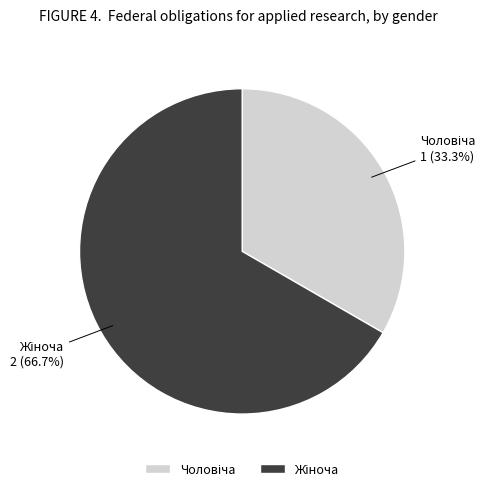

Does any single category account for the majority?

Yes